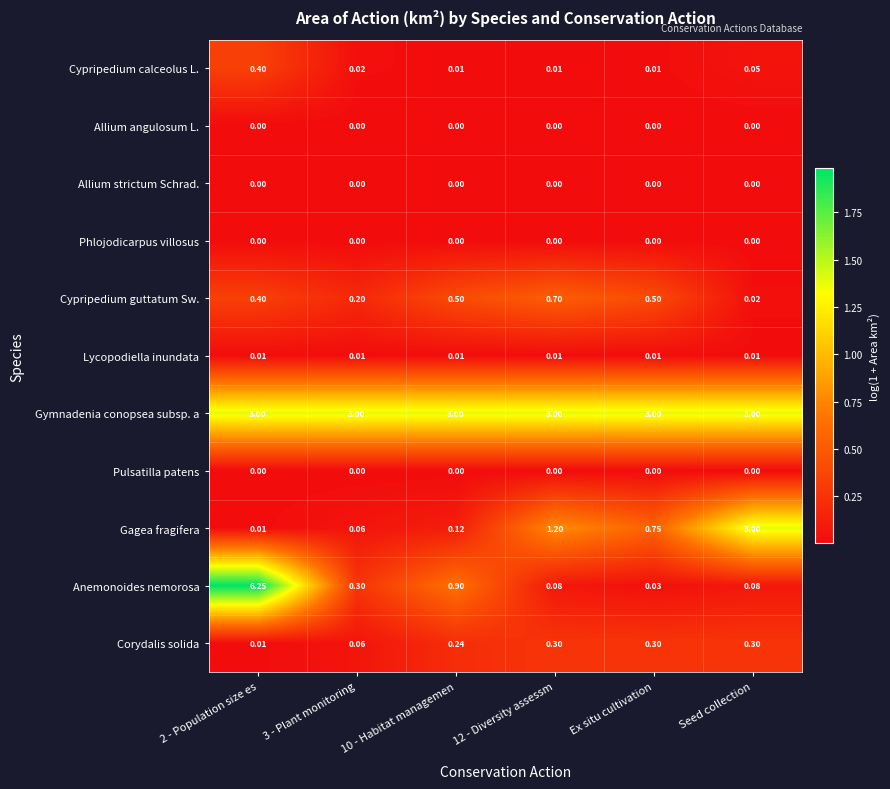

Which series has the widest spread of values?

Anemonoides nemorosa